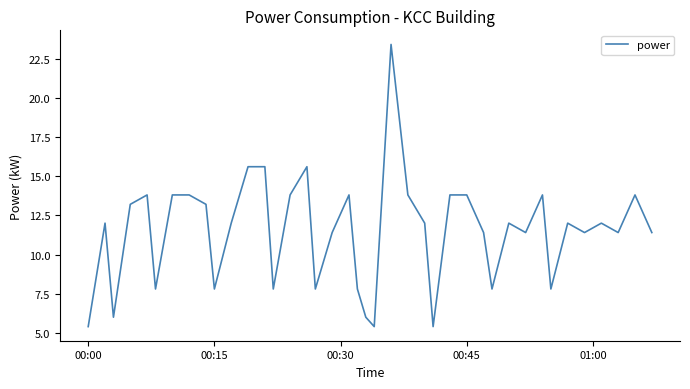

What is the difference between the maximum and minimum values?

18.0